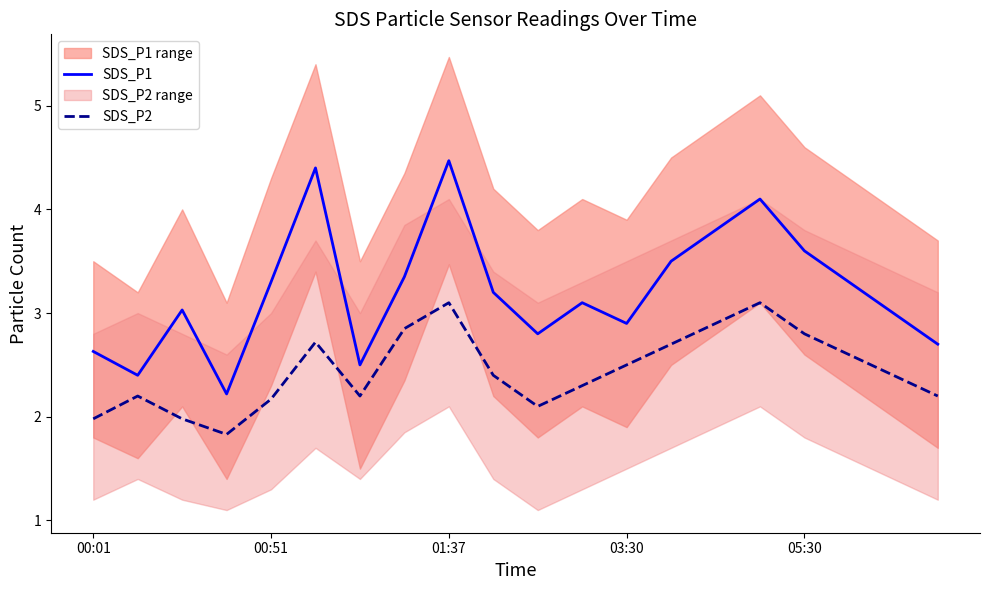

What is the maximum value for SDS_P2?

3.1